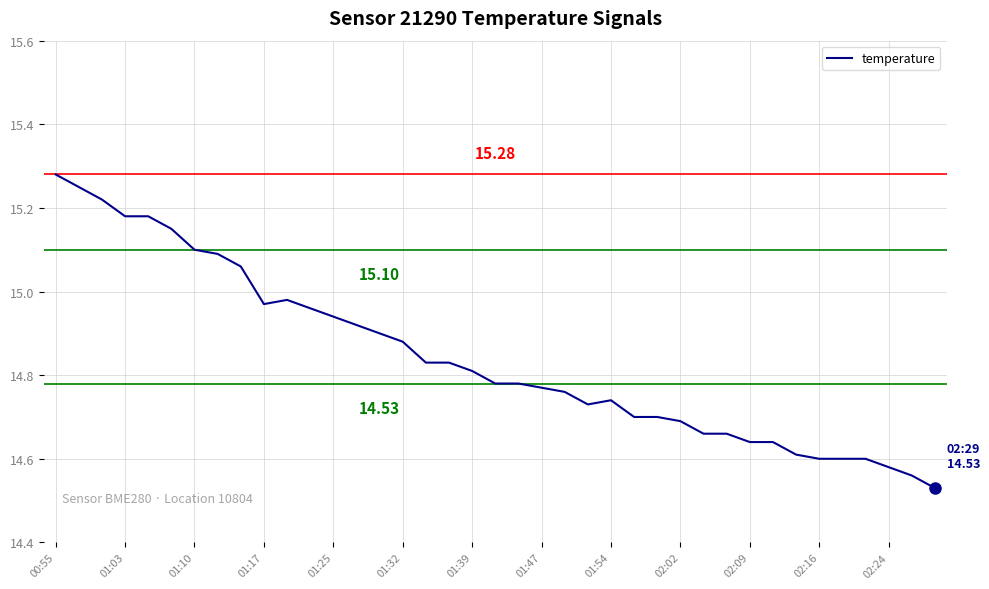

How many lines are shown in the chart?

1